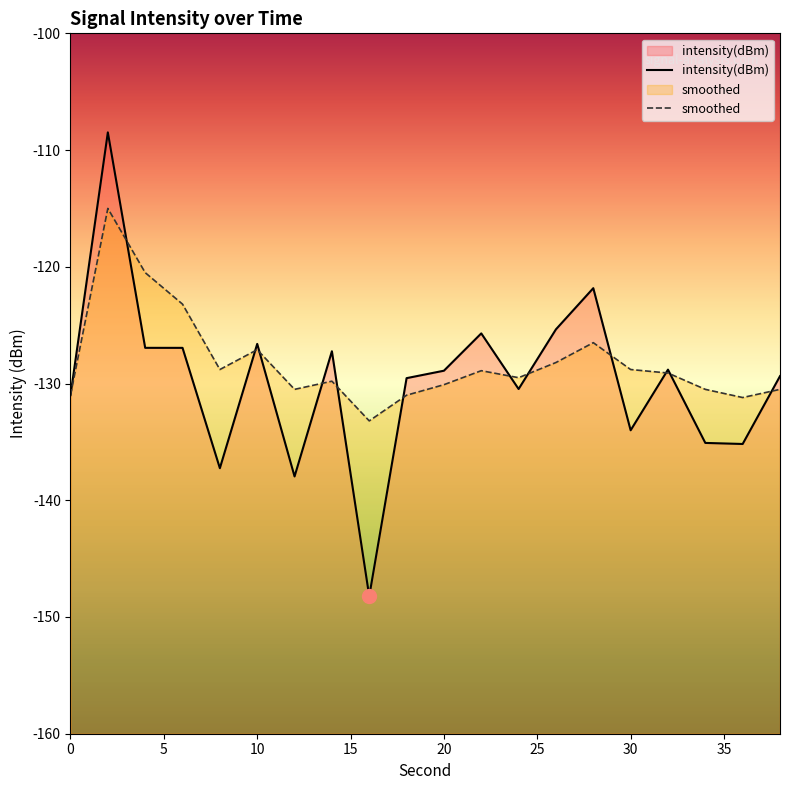

What is the sum of all smoothed values?

-2563.4